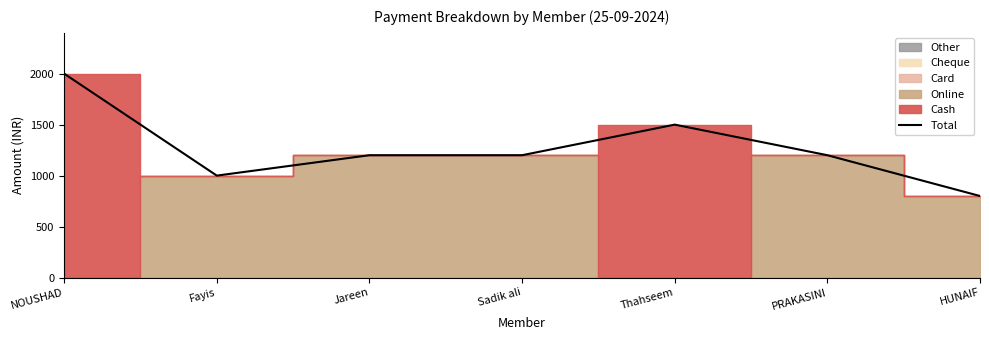

True or false: the data shows 2000 at NOUSHAD.

True